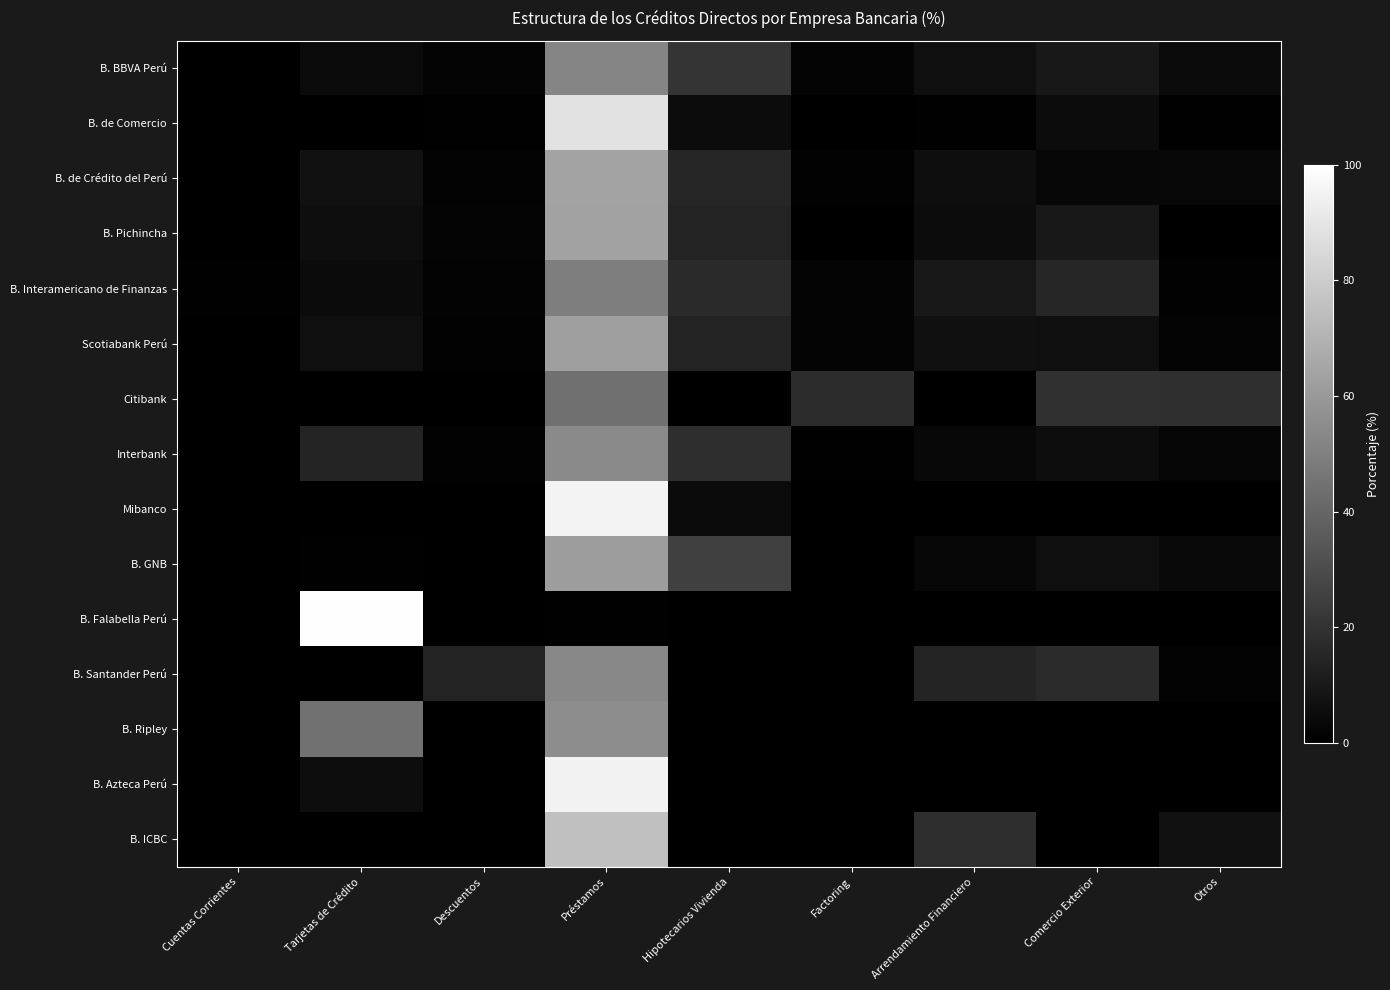

At which category is the sum across all series the highest?

Préstamos